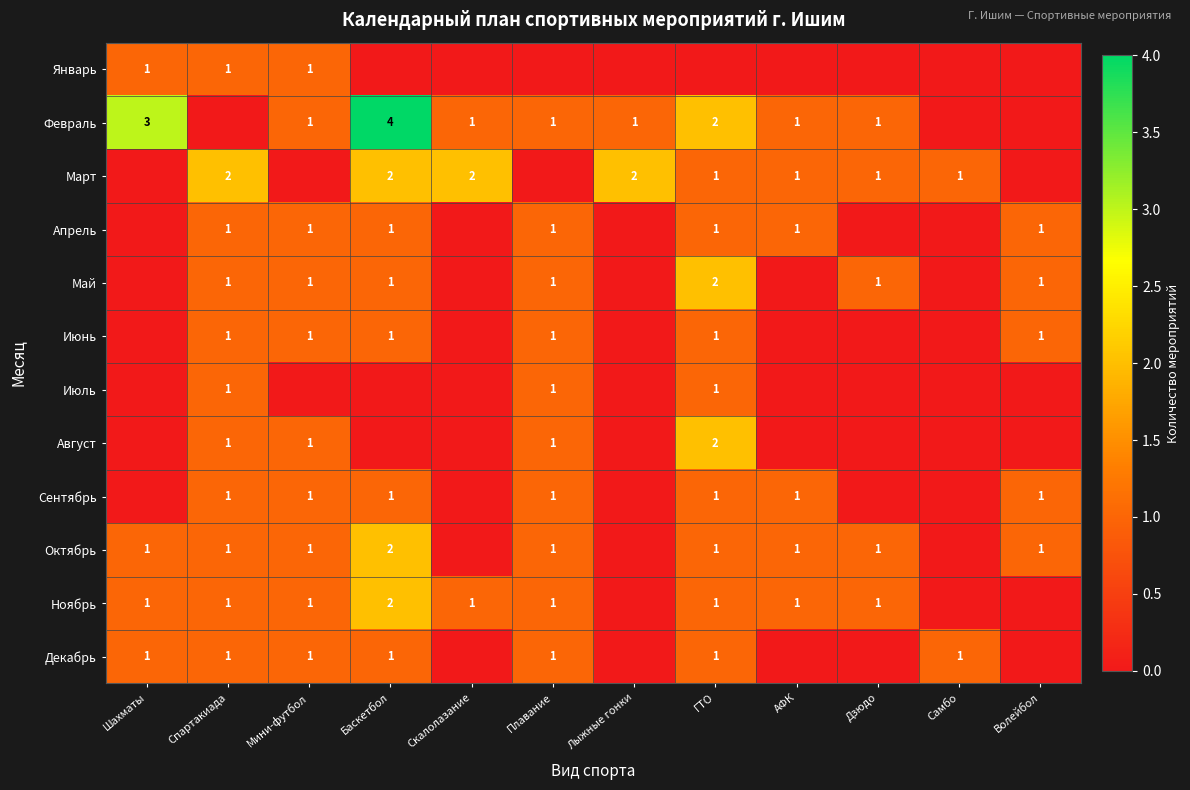

What is the difference between the highest and lowest values at Плавание?

1